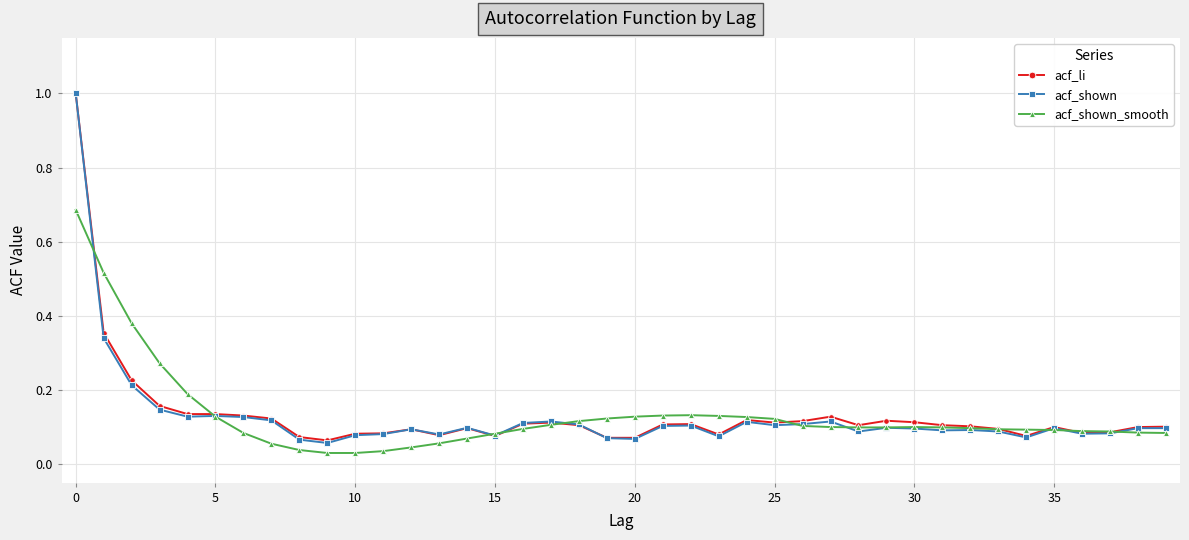

True or false: acf_li has more than 2 interior local peaks.

True